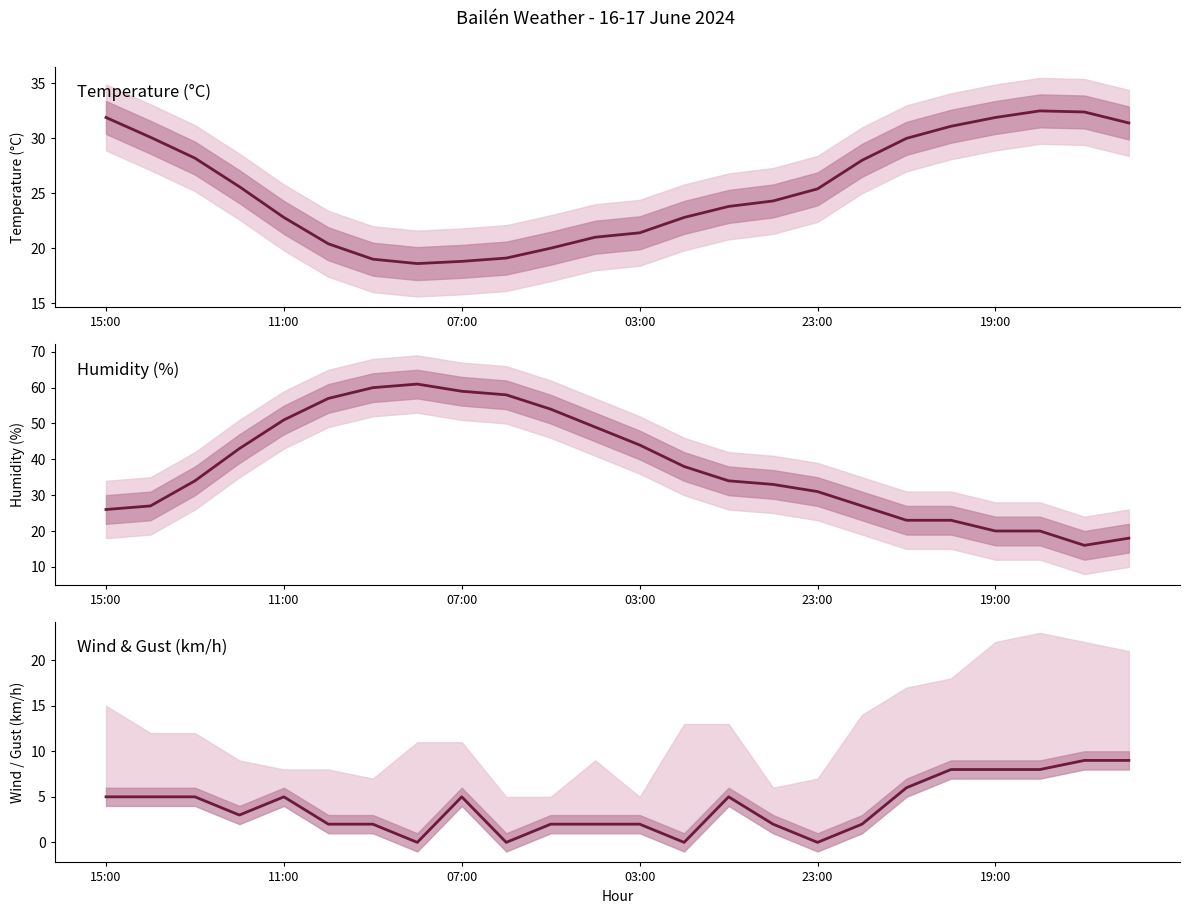

At which label does Temperature (°C) reach its minimum?

7